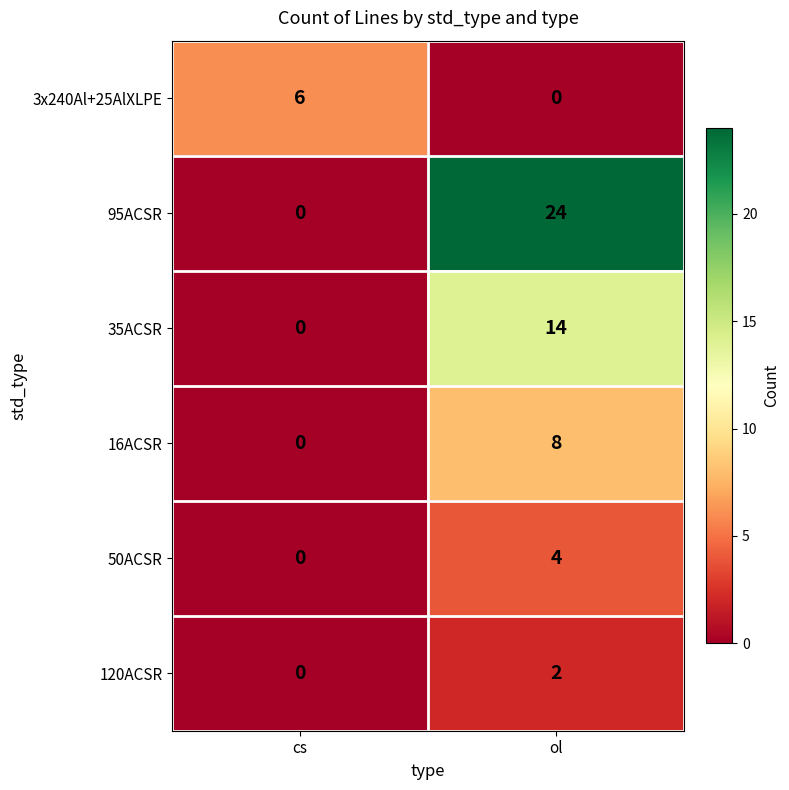

Read the 35ACSR value at ol.

14